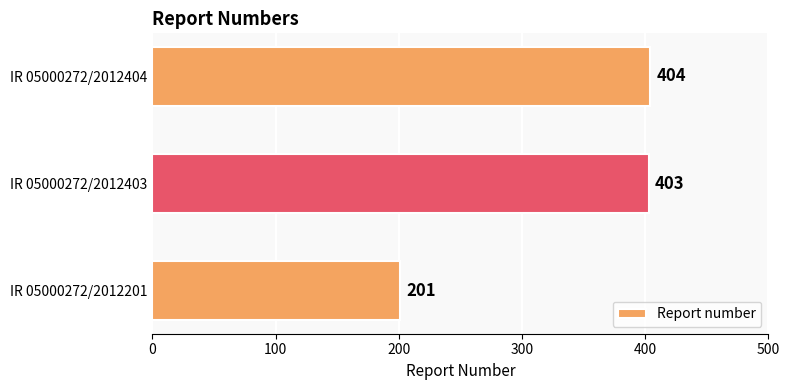

What is the difference between the maximum and second lowest values?

1